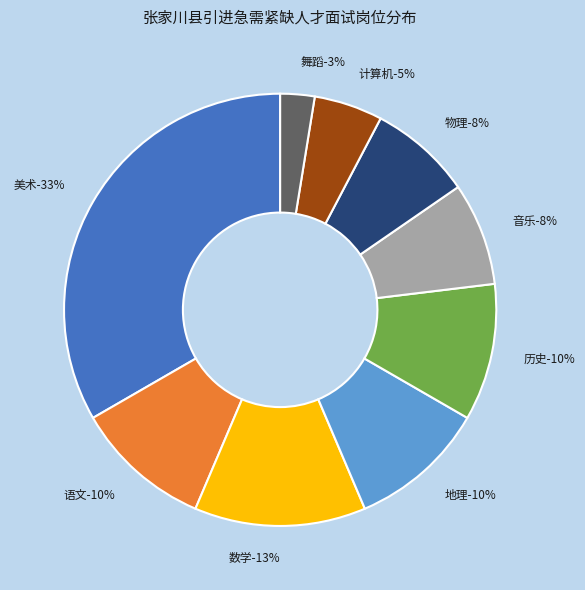

To the nearest percent, what percentage of the pie is 张家川县第二中学舞蹈?

3%